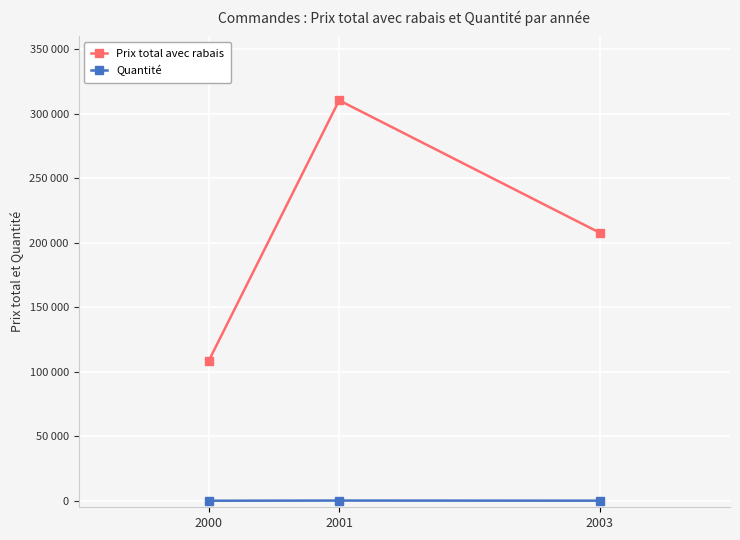

At which label does Quantité first exceed 114?

2001